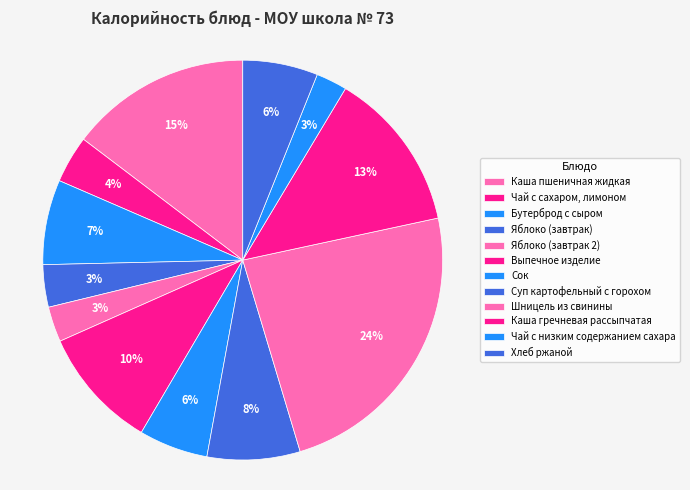

What is the smallest slice in the pie chart?

Чай с низким содержанием сахара